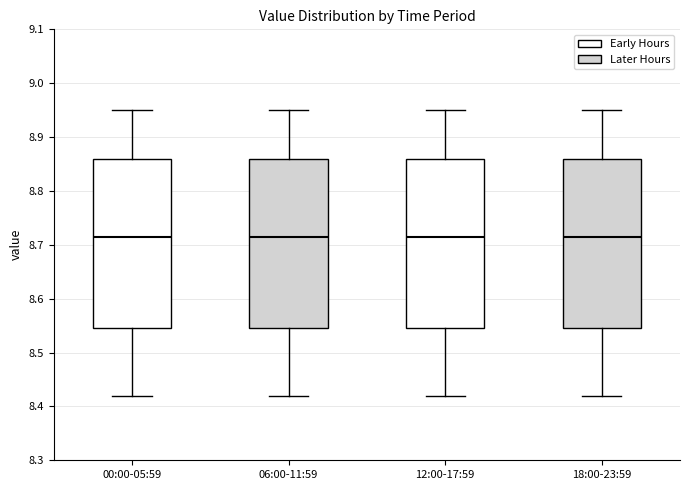

Where is the lower edge of the box for 06:00-11:59 on the y-axis? The values are not printed on the chart, so give them approximately, as read against the axis.

8.55